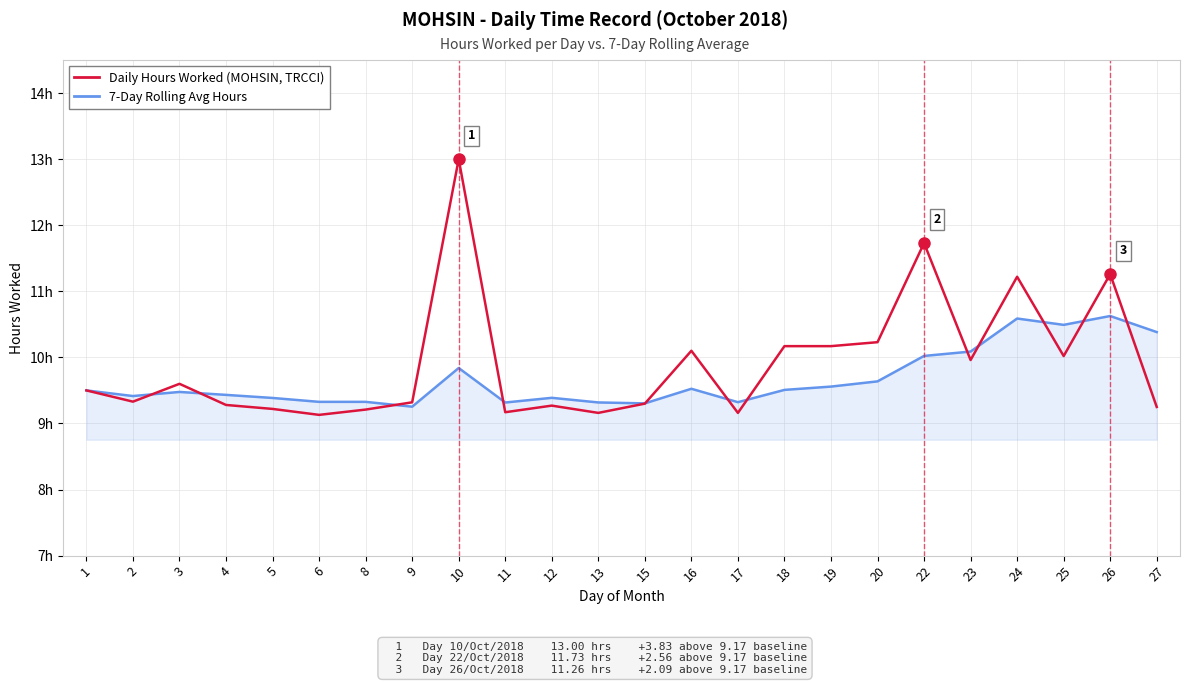

Which series has the largest range (max minus min)?

Daily Hours Worked (MOHSIN, TRCCI)